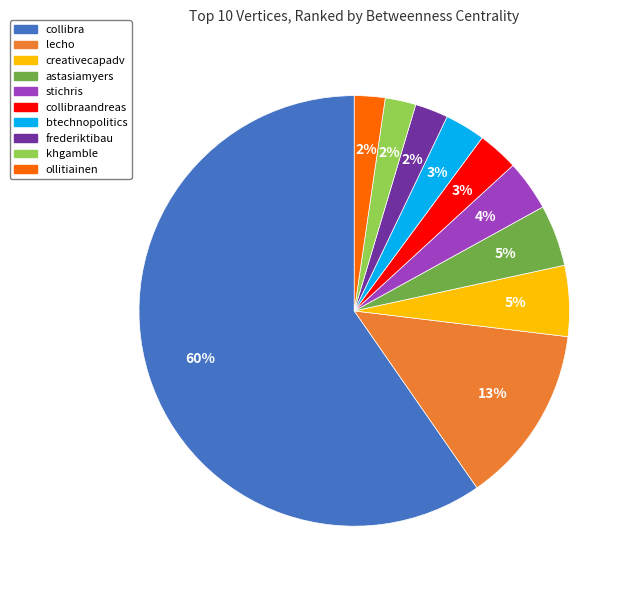

True or false: btechnopolitics accounts for 3% of the total.

True